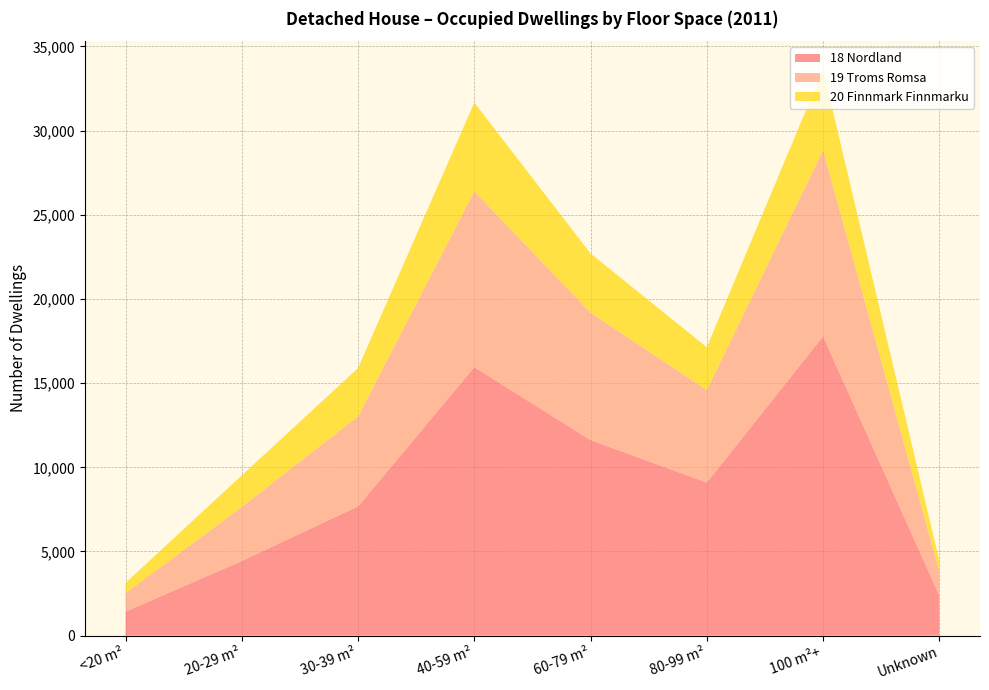

Reading left to right, transcribe all the data shown in this chart.

18 Nordland: <20 m²=1429	20-29 m²=4438	30-39 m²=7682	40-59 m²=15950	60-79 m²=11616	80-99 m²=9095	100 m²+=17779	Unknown=2388
19 Troms Romsa: <20 m²=1099	20-29 m²=3216	30-39 m²=5346	40-59 m²=10442	60-79 m²=7569	80-99 m²=5494	100 m²+=11059	Unknown=1433
20 Finnmark Finnmarku: <20 m²=606	20-29 m²=1868	30-39 m²=2865	40-59 m²=5270	60-79 m²=3512	80-99 m²=2540	100 m²+=4790	Unknown=632